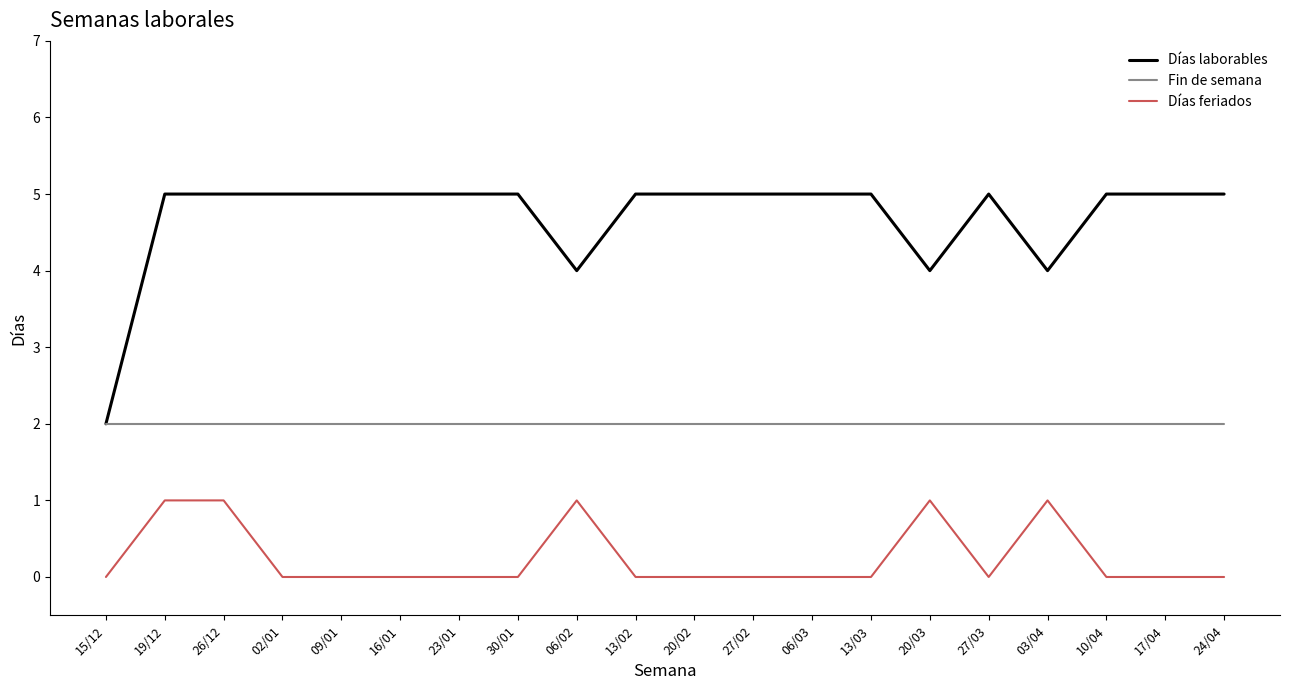

What is the greatest value displayed?

5